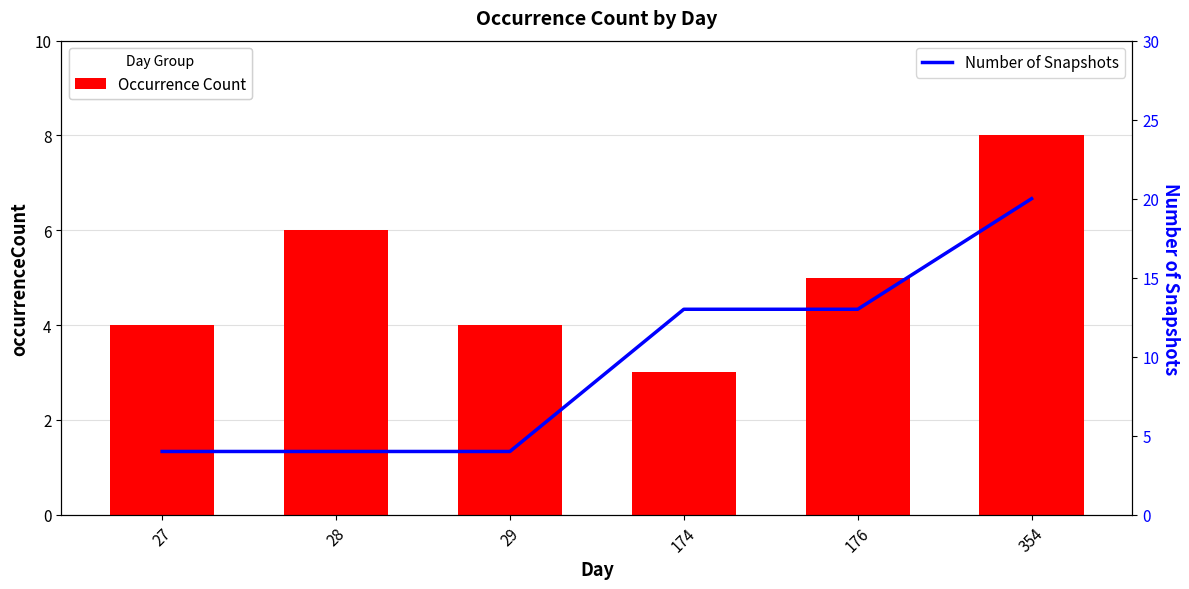

The value of Occurrence Count at 174 is 3. True or false?

True